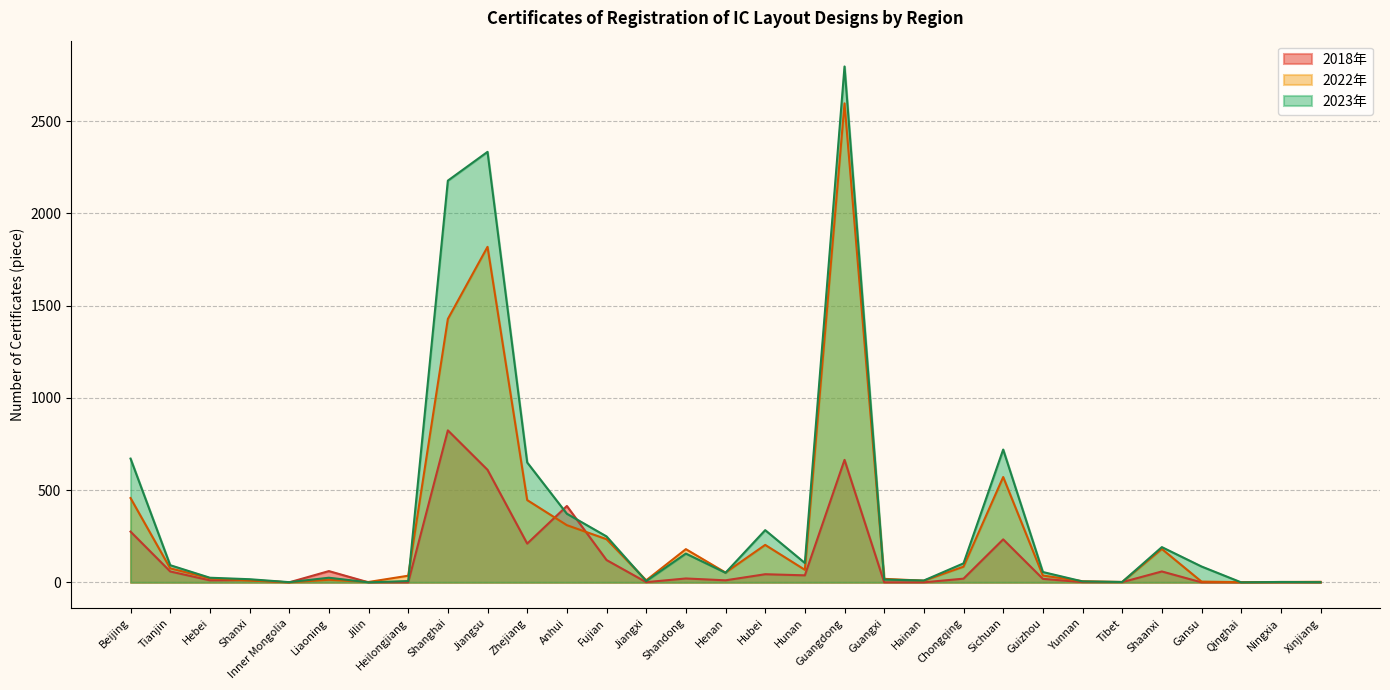

At which category is the sum across all series the highest?

Guangdong